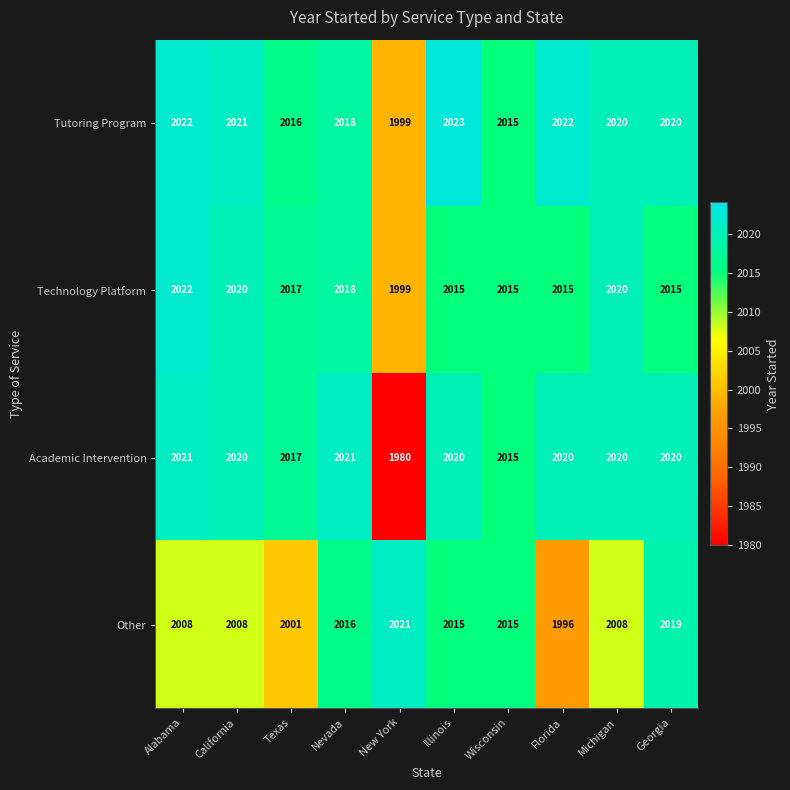

Where does the Technology Platform series first go above 2017?

Alabama